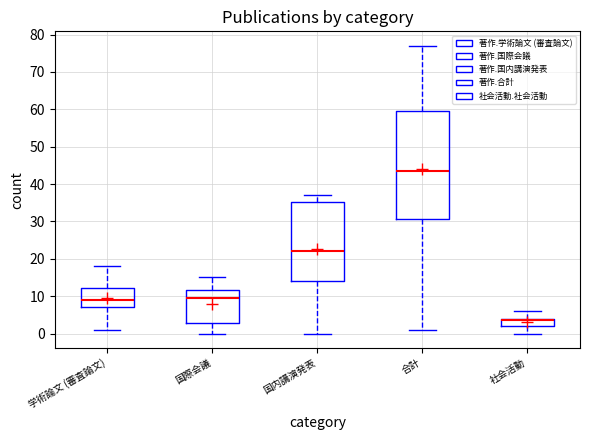

Reading left to right, transcribe this box plot: for each box, give where its median line is, the range the box spans, and where its two whiskers end, as read against the y-axis. The values are not printed on the chart, so give them approximately, as read against the axis.

学術論文 (審査論文): median 9, box 7 to 12, whiskers 1 to 18
国際会議: median 10, box 3 to 12, whiskers 0 to 15
国内講演発表: median 22, box 14 to 35, whiskers 0 to 37
合計: median 44, box 31 to 60, whiskers 1 to 77
社会活動: median 4 (just below the box's upper edge), box 2 to 4, whiskers 0 to 6